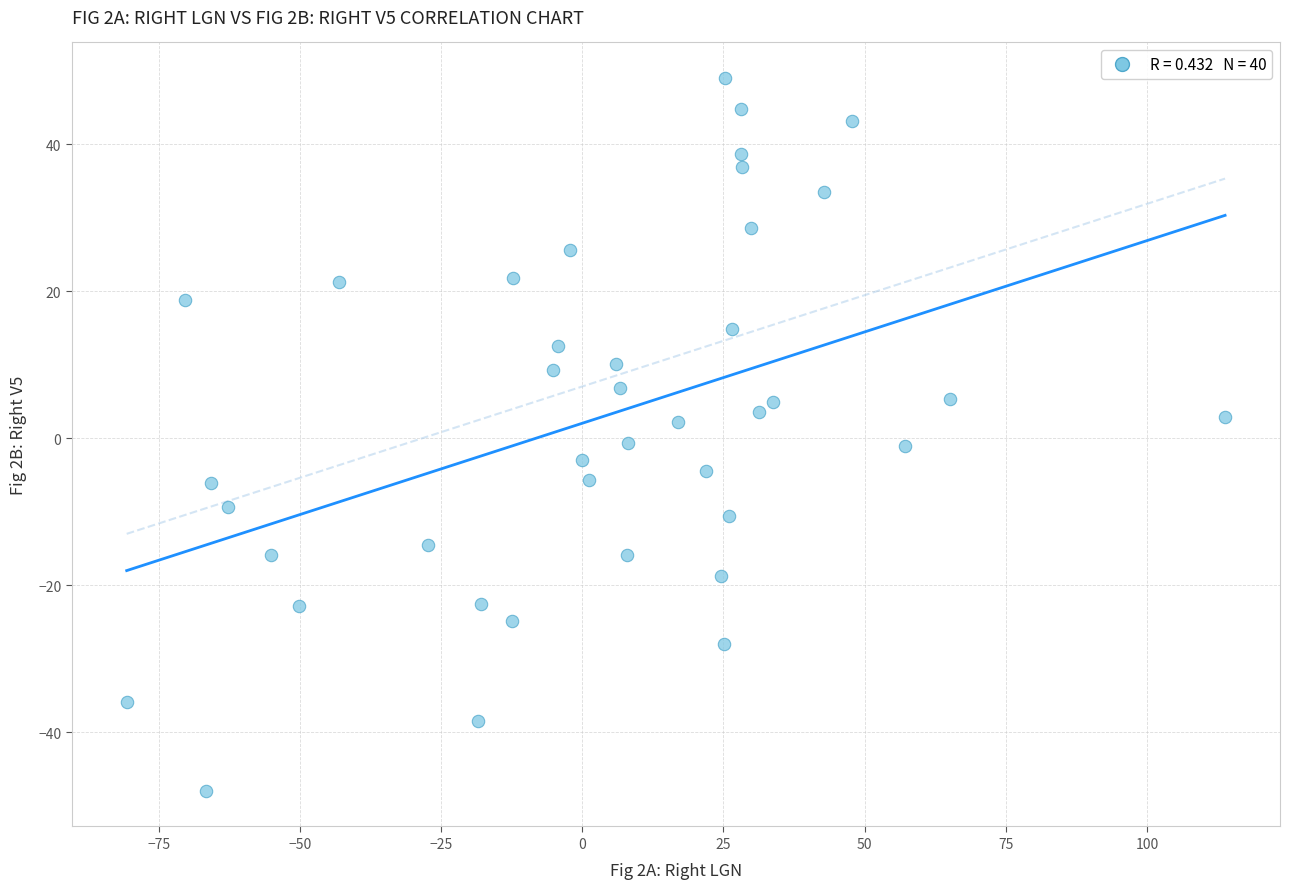

What is the range of X values (max minus min)?

194.5